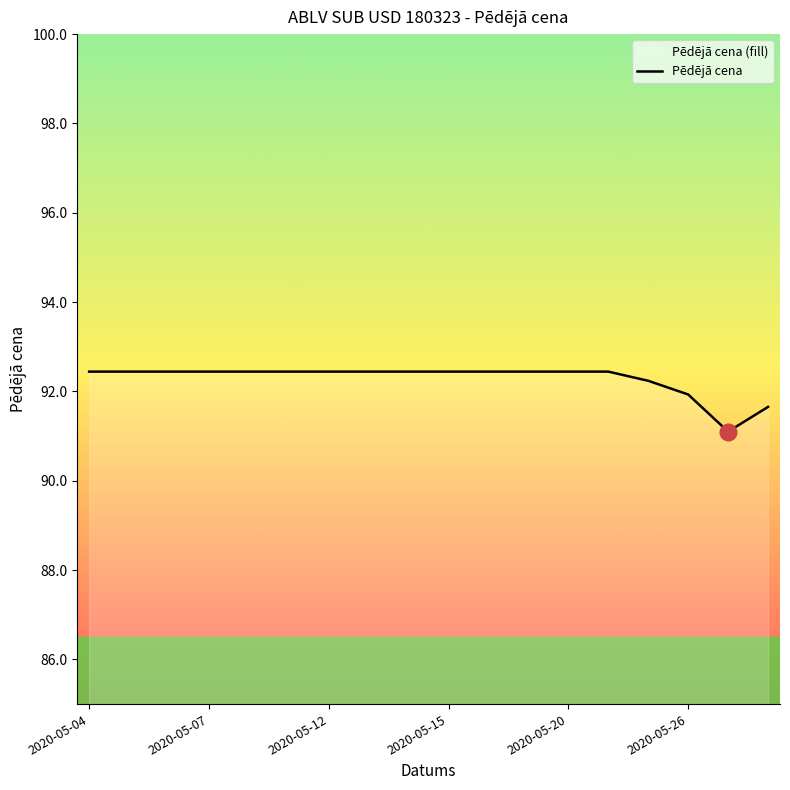

What is the maximum value shown in the chart?

92.4